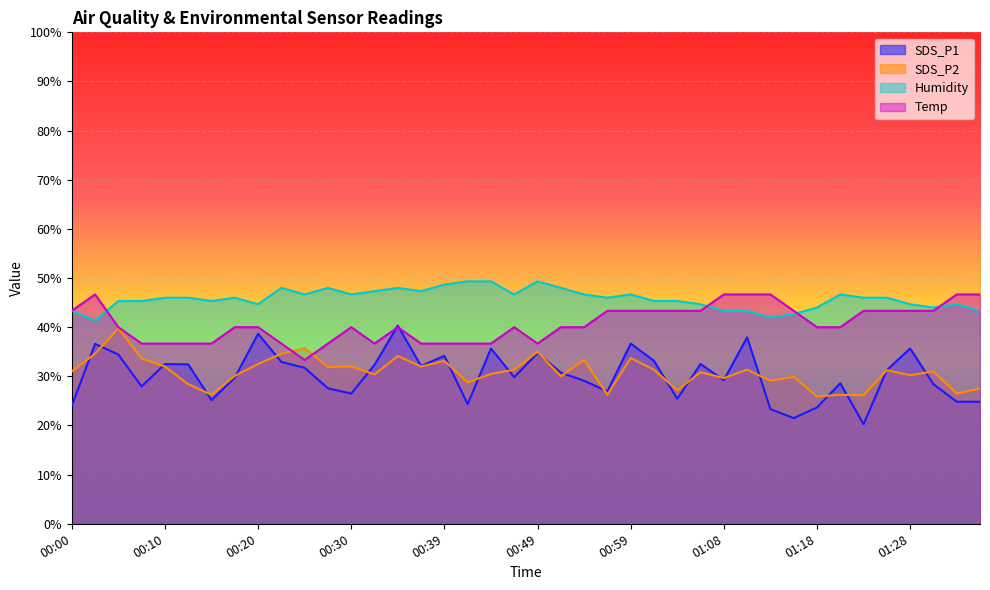

What value does the SDS_P1 series have at 01:11?

37.9